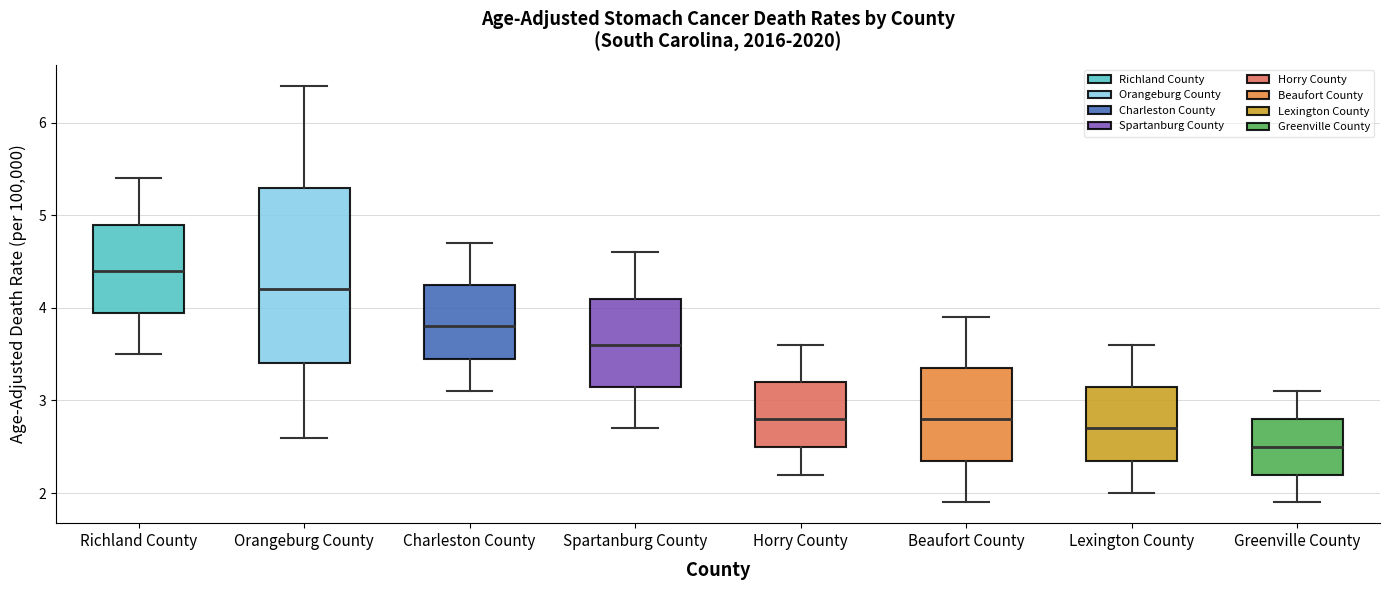

Reading left to right, read every box against the y-axis: the position of its median line, the range the box covers, and the ends of its whiskers. The values are not printed on the chart, so give them approximately, as read against the axis.

Richland County: median 4.4, box 4.0 to 4.9, whiskers 3.5 to 5.4
Orangeburg County: median 4.2, box 3.4 to 5.3, whiskers 2.6 to 6.4
Charleston County: median 3.8, box 3.5 to 4.3, whiskers 3.1 to 4.7
Spartanburg County: median 3.6, box 3.2 to 4.1, whiskers 2.7 to 4.6
Horry County: median 2.8, box 2.5 to 3.2, whiskers 2.2 to 3.6
Beaufort County: median 2.8, box 2.4 to 3.4, whiskers 1.9 to 3.9
Lexington County: median 2.7, box 2.4 to 3.2, whiskers 2.0 to 3.6
Greenville County: median 2.5, box 2.2 to 2.8, whiskers 1.9 to 3.1